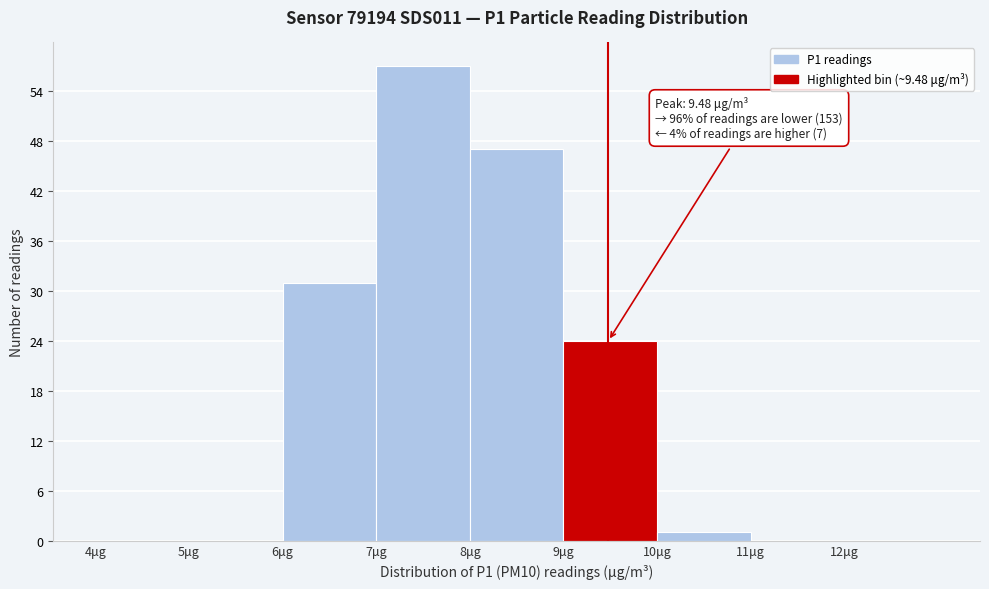

Over which range of the x-axis is the bar tallest?

7 to 8